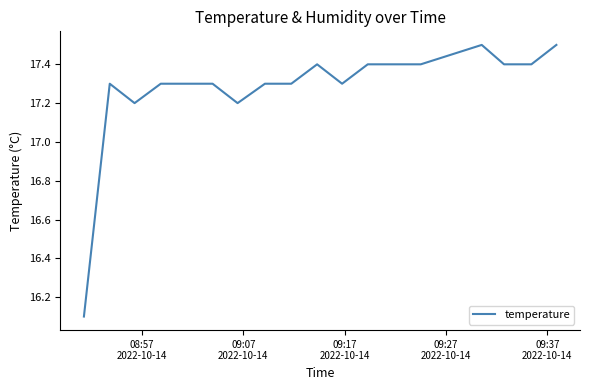

What is the average value?

17.3